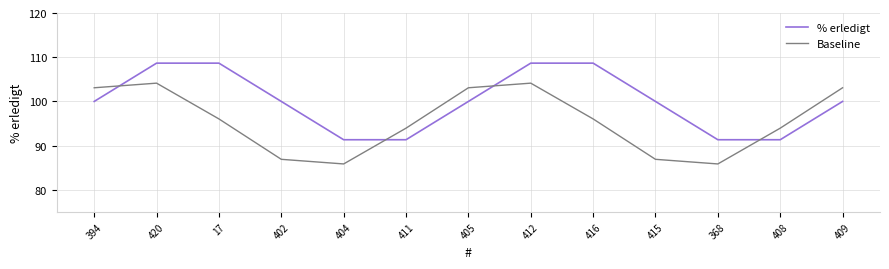

How many interior local valleys does the Baseline series have?

2